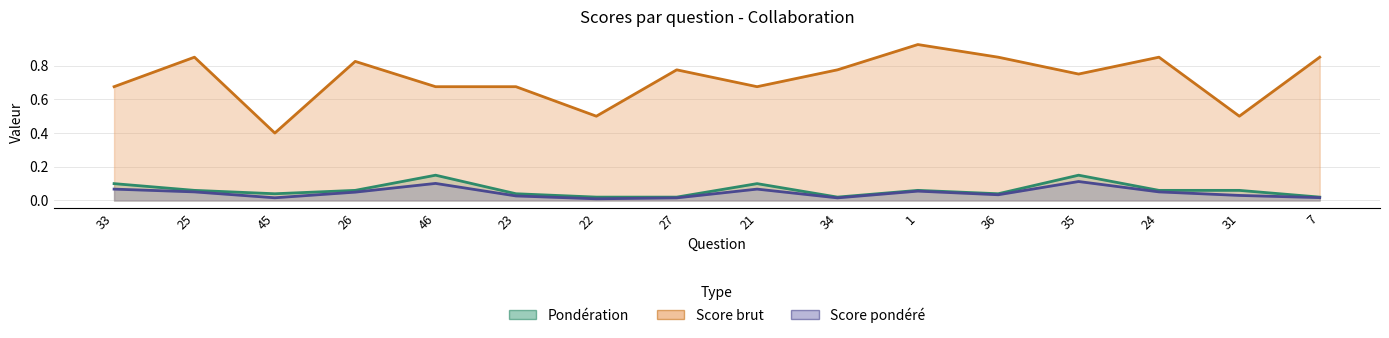

True or false: Score pondéré has a value of 0.0 at 45.

False